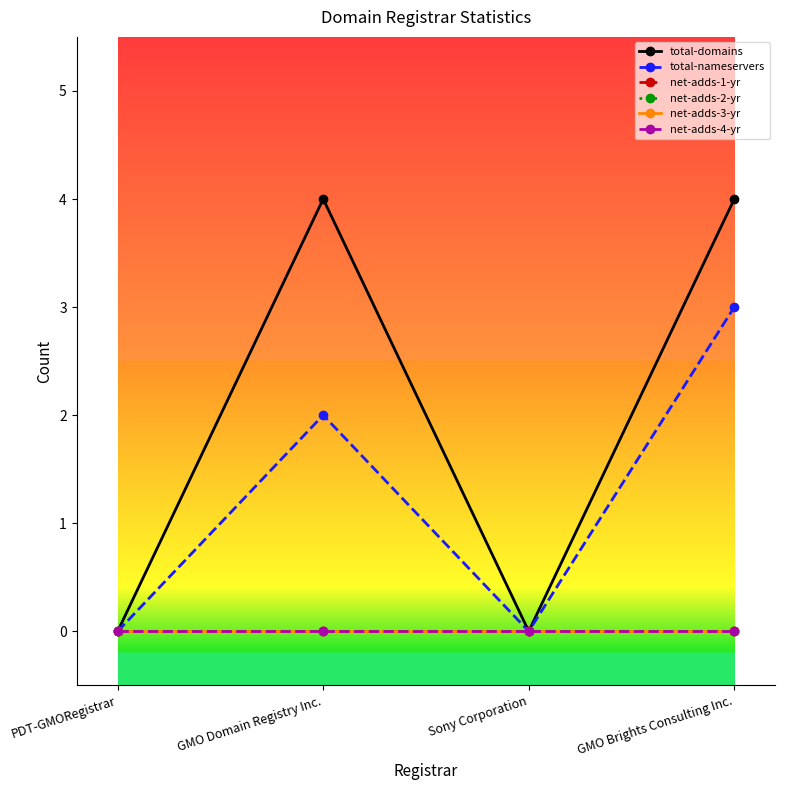

Is the value of total-nameservers at Sony Corporation greater than the value of total-domains at GMO Brights Consulting Inc.?

No